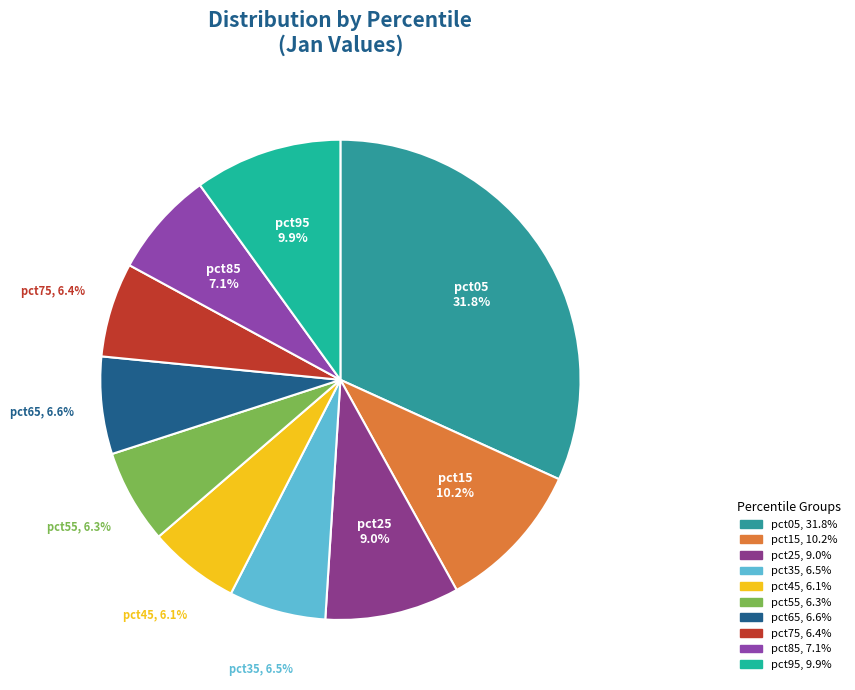

To the nearest percent, what is the difference between the largest and smallest slice percentages?

26%